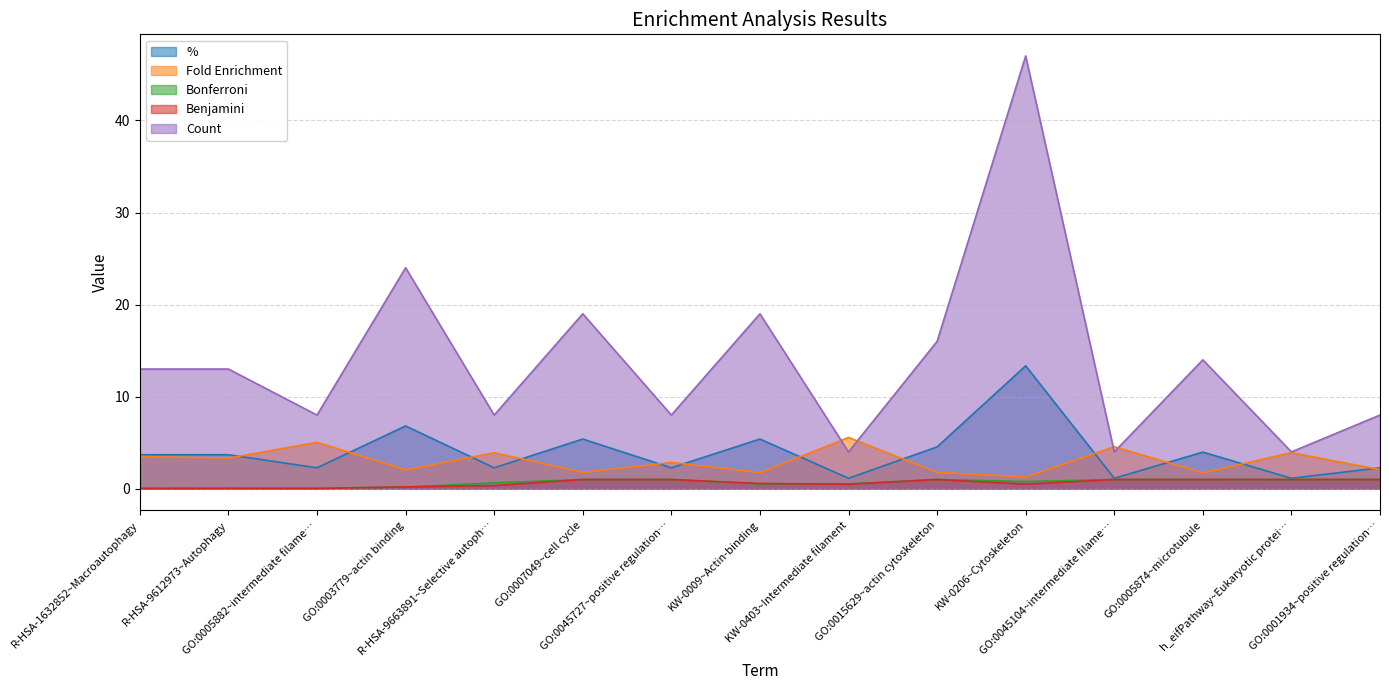

Reading left to right, extract all data points from this chart.

%: 3.7	3.7	2.3	6.8	2.3	5.4	2.3	5.4	1.1	4.5	13.4	1.1	4.0	1.1	2.3
Fold Enrichment: 3.5	3.3	5.0	2.1	3.9	1.8	2.9	1.8	5.6	1.8	1.3	4.6	1.7	3.9	2.1
Bonferroni: 0.0	0.1	0.1	0.2	0.6	1.0	1.0	0.5	0.5	1.0	0.8	1.0	1.0	1.0	1.0
Benjamini: 0.0	0.0	0.0	0.2	0.3	1.0	1.0	0.6	0.5	1.0	0.5	1.0	1.0	1.0	1.0
Count: 13.0	13.0	8.0	24.0	8.0	19.0	8.0	19.0	4.0	16.0	47.0	4.0	14.0	4.0	8.0